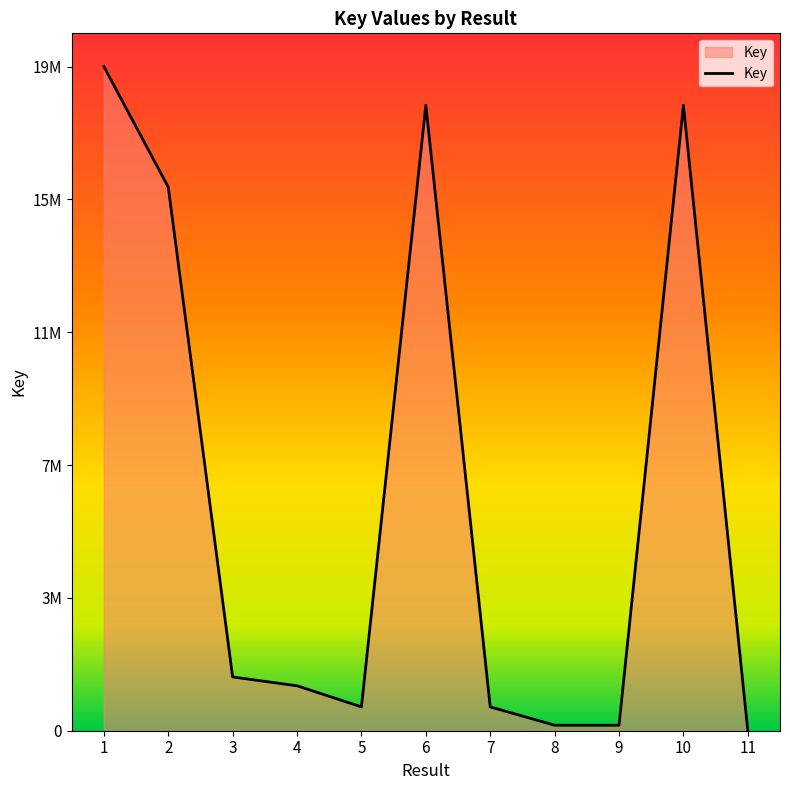

Is this an area chart (filled region under the line)?

Yes